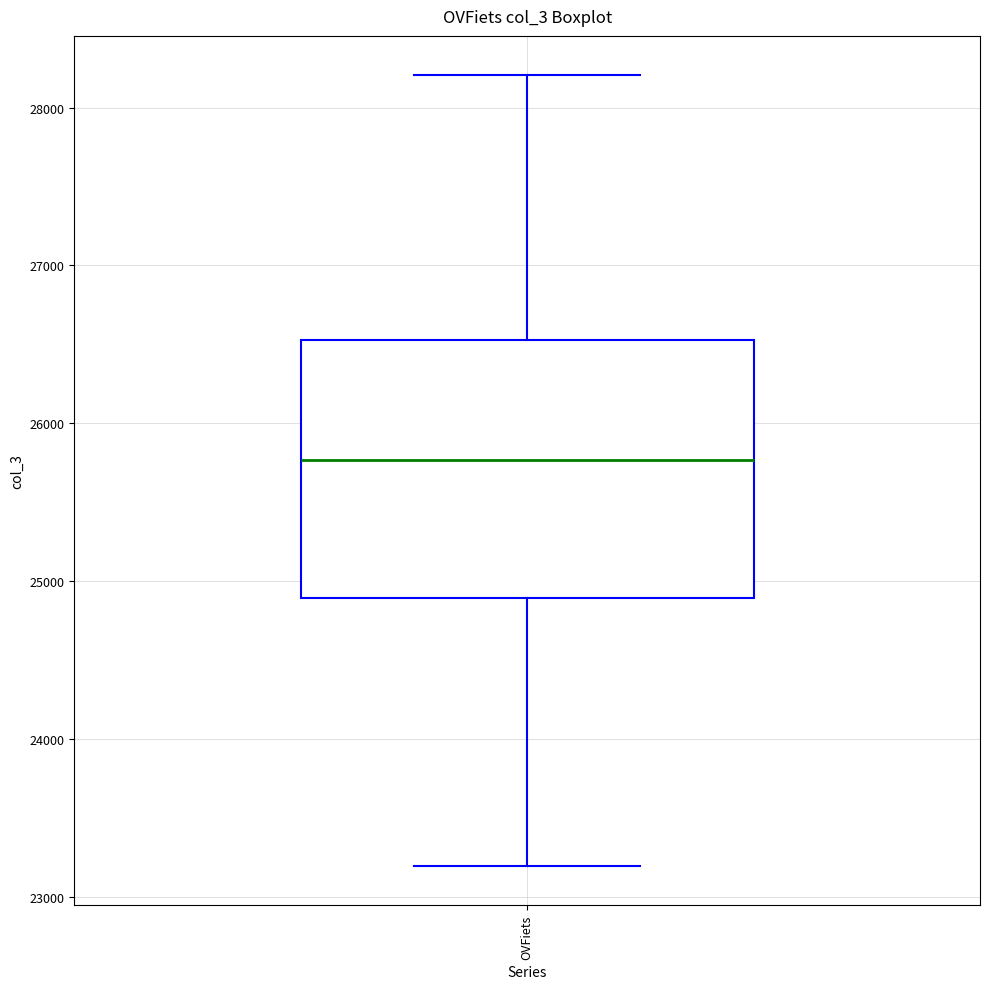

Transcribe this box plot: give where the median line is, the range the box spans, and where the two whiskers end, as read against the y-axis. The values are not printed on the chart, so give them approximately, as read against the axis.

median 25800, box 24900 to 26500, whiskers 23200 to 28200